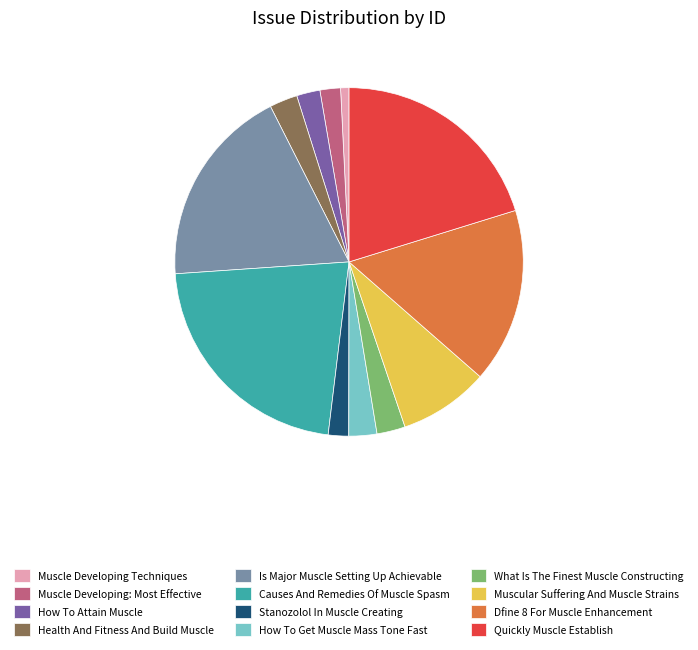

True or false: Is Major Muscle Setting Up Achievable accounts for 19% of the total.

True